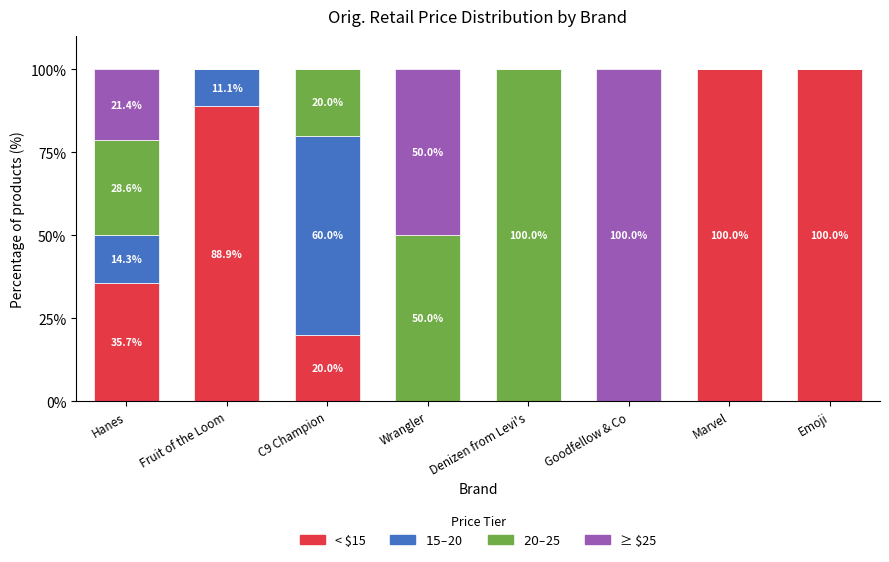

Count the < $15 values in the range 0 to 100.

8